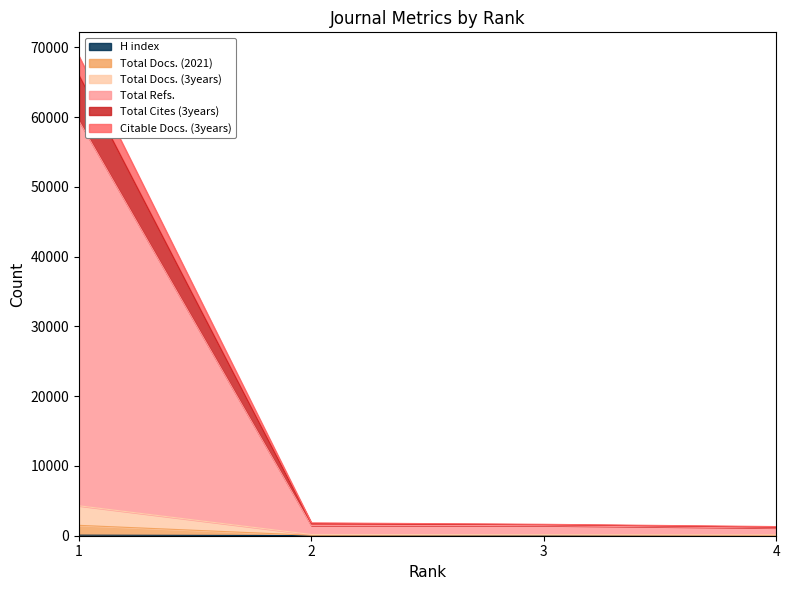

Reading right to left, extract all data points from this chart.

H index: 27	22	23	79
Total Docs. (2021): 50	98	65	1487
Total Docs. (3years): 136	155	177	4290
Total Refs.: 1123	1448	1453	59466
Total Cites (3years): 1311	1638	1841	68727
Citable Docs. (3years): 1227	1582	1733	65982